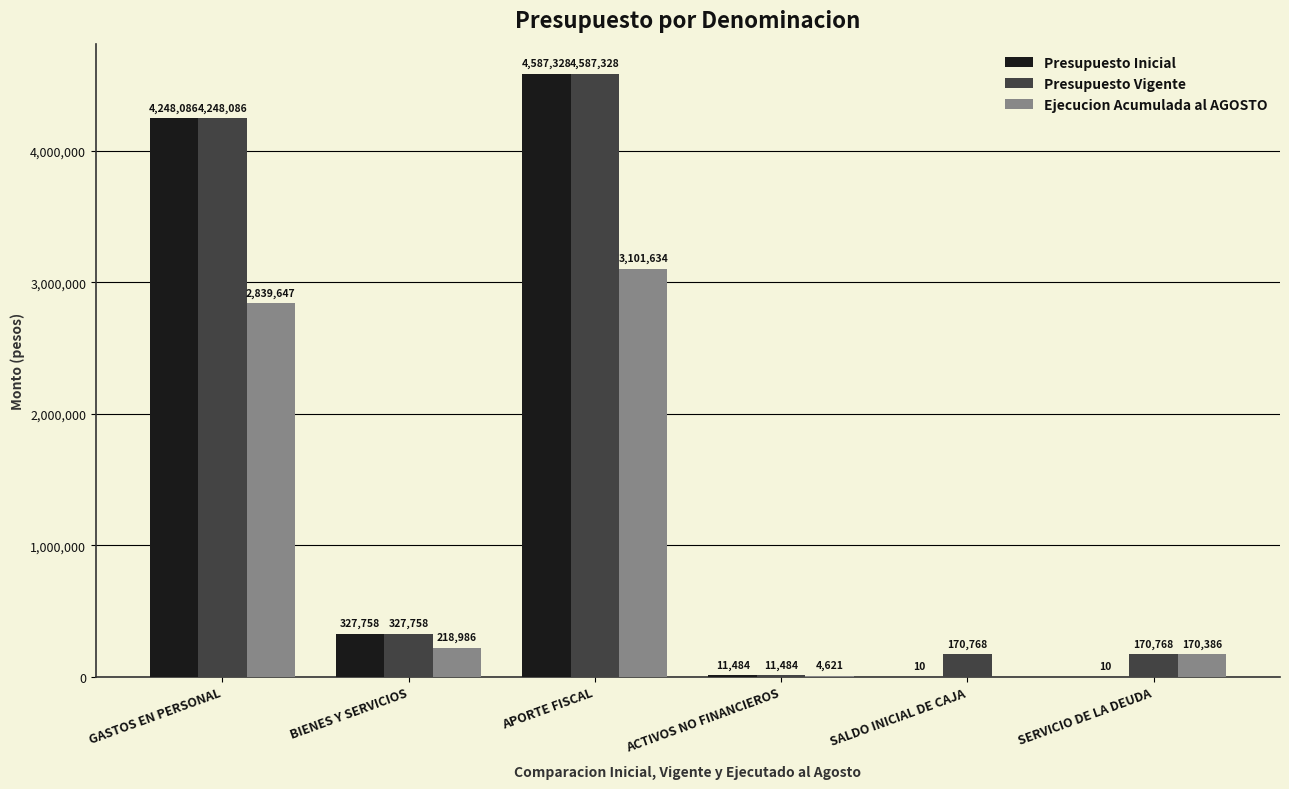

Reading right to left, extract all data points from this chart.

Presupuesto Inicial: 10	10	11484	4587328	327758	4248086
Presupuesto Vigente: 170768	170768	11484	4587328	327758	4248086
Ejecucion Acumulada al AGOSTO: 170386	0	4621	3101634	218986	2839647